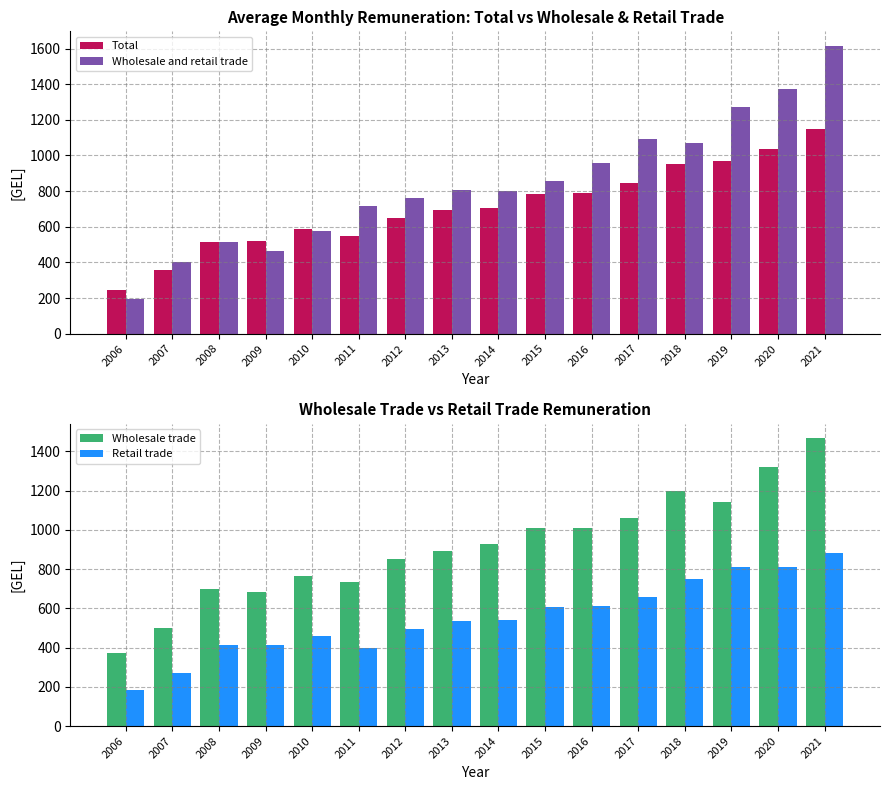

What are all the series names shown in the legend?

Total, Wholesale and retail trade, Wholesale trade, Retail trade